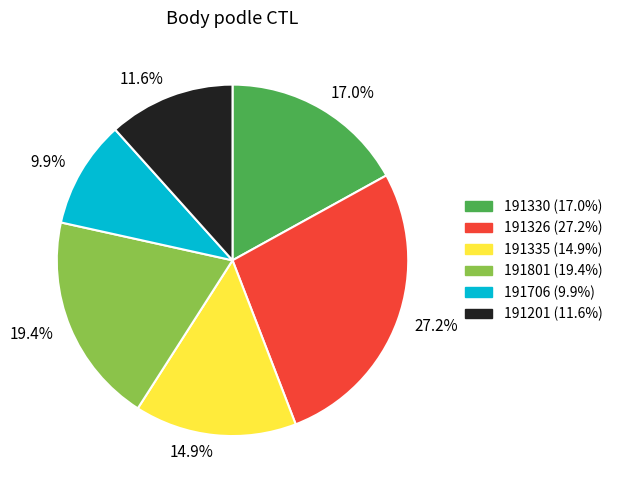

Is there any slice that represents more than half of the pie?

No